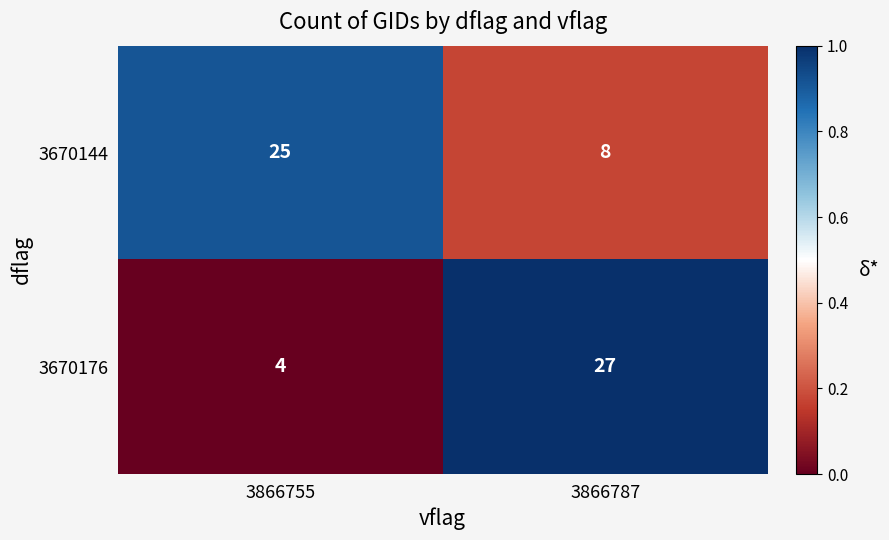

At which category does the chart reach its minimum across all series?

3866755